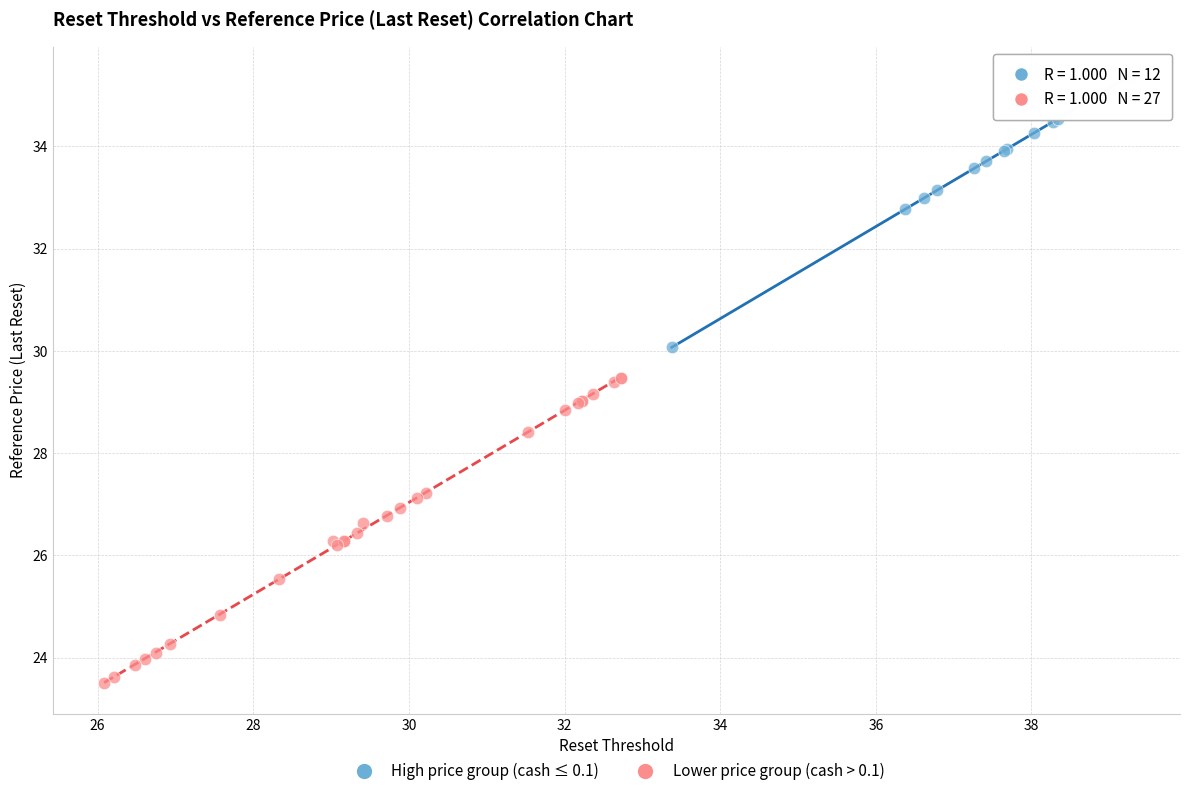

Which series reaches the maximum Y coordinate?

High price group (cash ≤ 0.1)